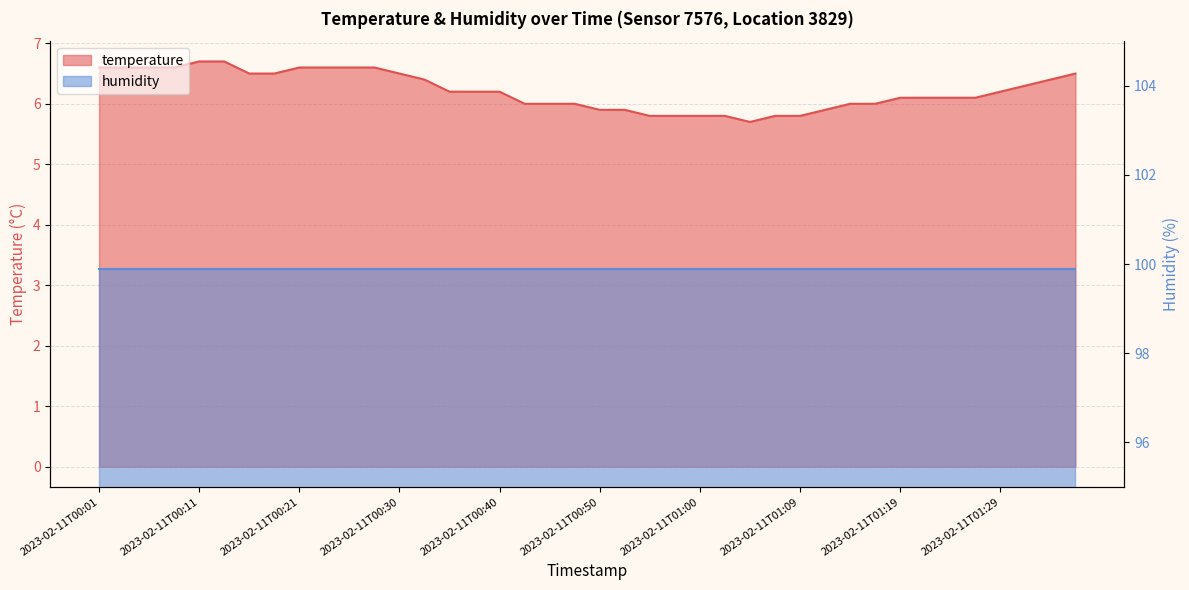

True or false: the data shows 6.2 at 2023-02-11T01:29.

True